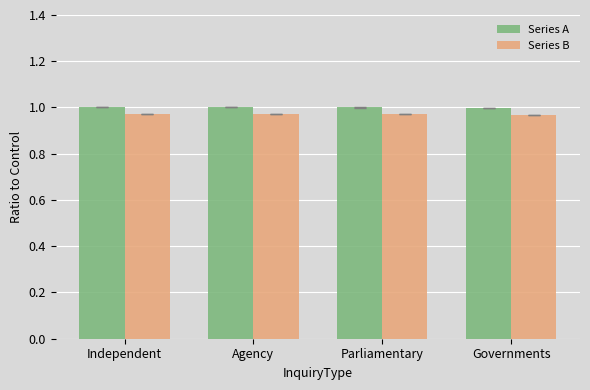

What is the sum of all Series B values?

3.9